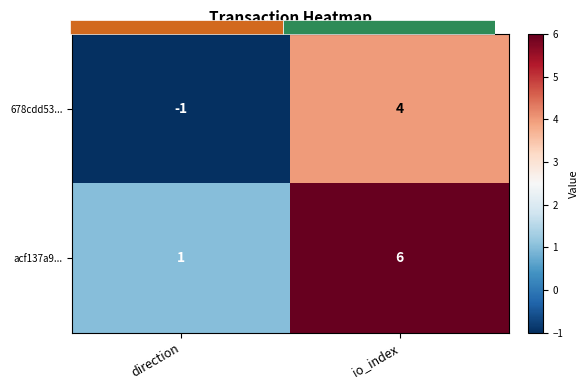

Is it true that acf137a9... equals 6 at io_index?

True